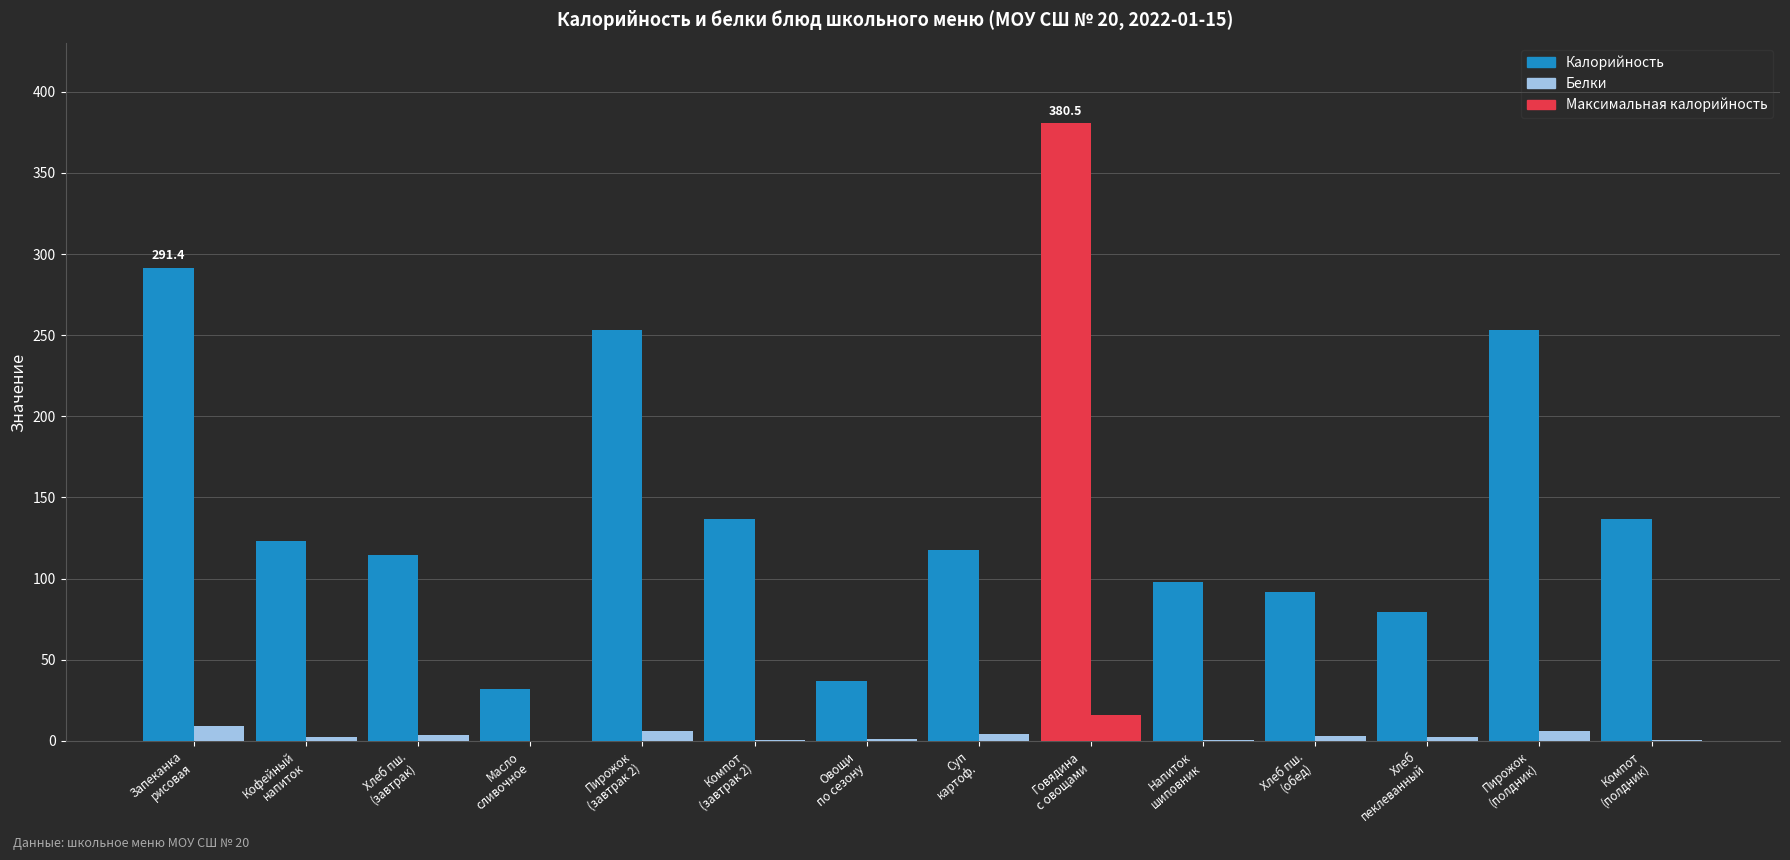

Reading left to right, extract all data points from this chart.

Калорийность: Запеканка
рисовая=291.4	Кофейный
напиток=123.5	Хлеб пш.
(завтрак)=114.8	Масло
сливочное=32.1	Пирожок
(завтрак 2)=252.9	Компот
(завтрак 2)=137.0	Овощи
по сезону=37.0	Суп
картоф.=117.8	Говядина
с овощами=380.5	Напиток
шиповник=98.1	Хлеб пш.
(обед)=91.9	Хлеб
пеклеванный=79.2	Пирожок
(полдник)=252.9	Компот
(полдник)=137.0
Белки: Запеканка
рисовая=9.0	Кофейный
напиток=2.3	Хлеб пш.
(завтрак)=3.7	Масло
сливочное=0.0	Пирожок
(завтрак 2)=5.9	Компот
(завтрак 2)=0.5	Овощи
по сезону=1.3	Суп
картоф.=4.6	Говядина
с овощами=15.8	Напиток
шиповник=0.7	Хлеб пш.
(обед)=3.0	Хлеб
пеклеванный=2.5	Пирожок
(полдник)=5.9	Компот
(полдник)=0.5